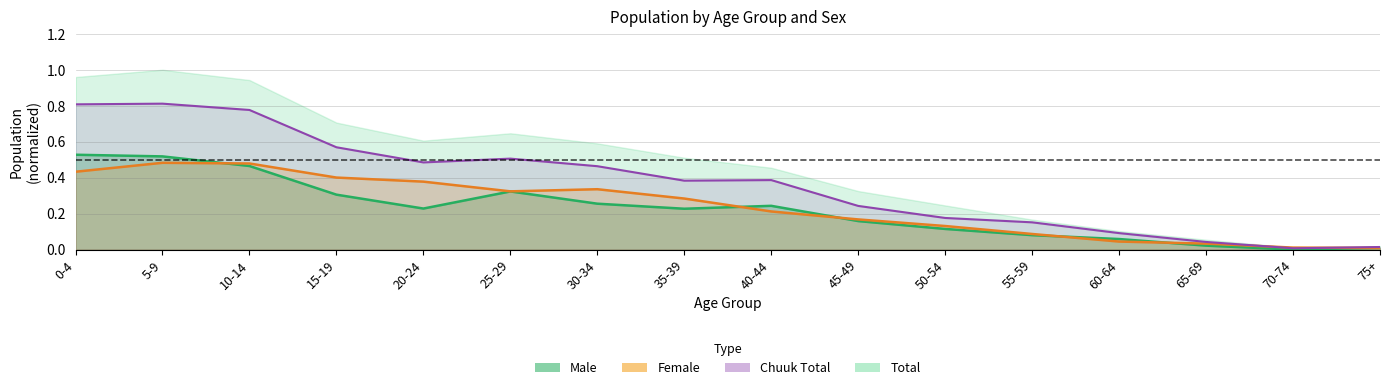

What position from the left is 70-74?

15